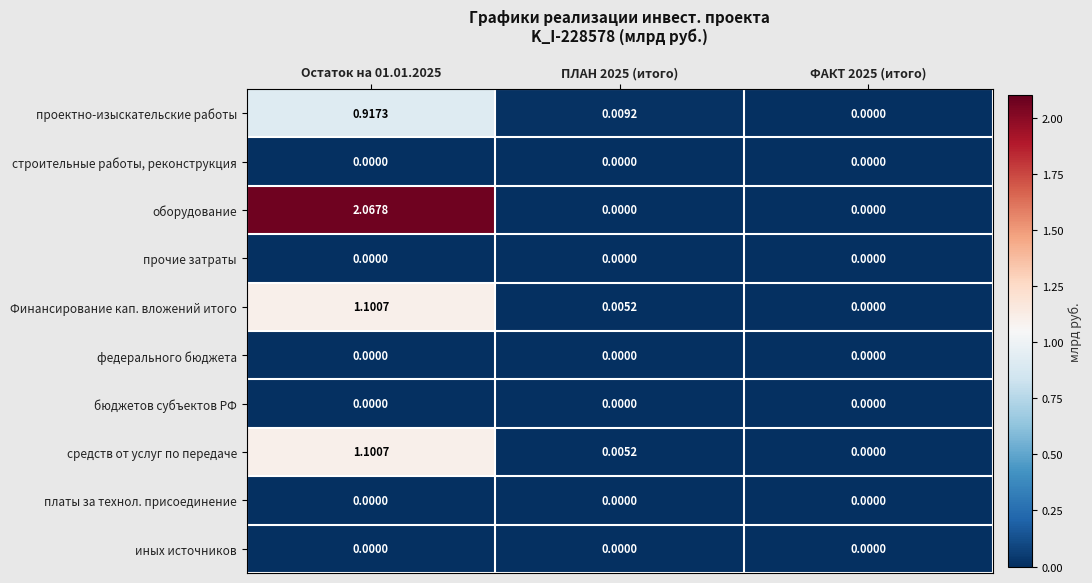

Between Остаток на 01.01.2025 and ФАКТ 2025 (итого), which series saw the biggest shift?

оборудование